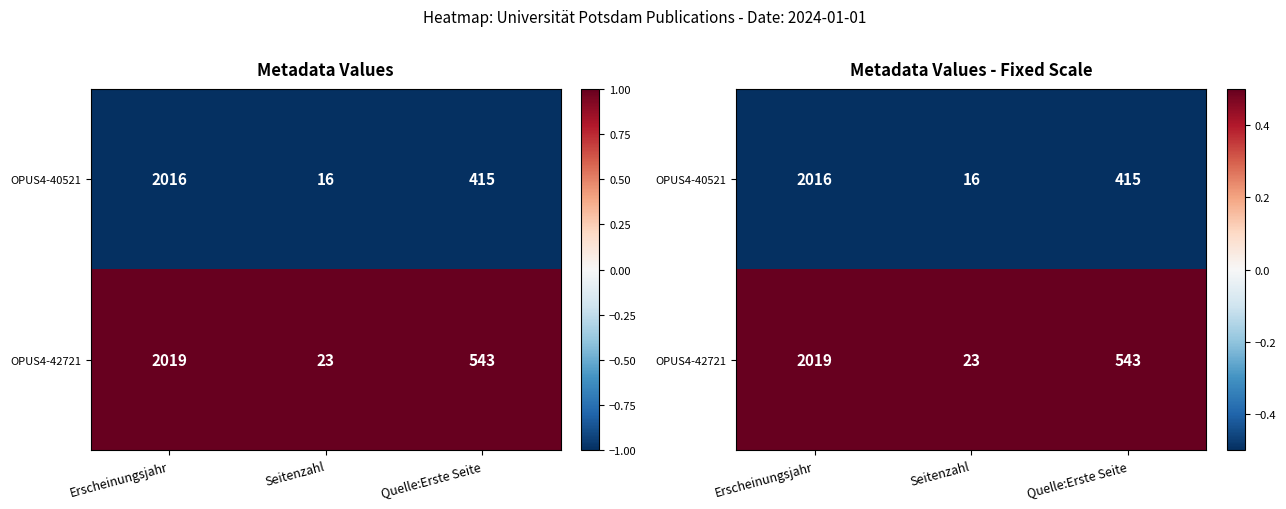

Which label corresponds to the smallest value in the chart?

Erscheinungsjahr